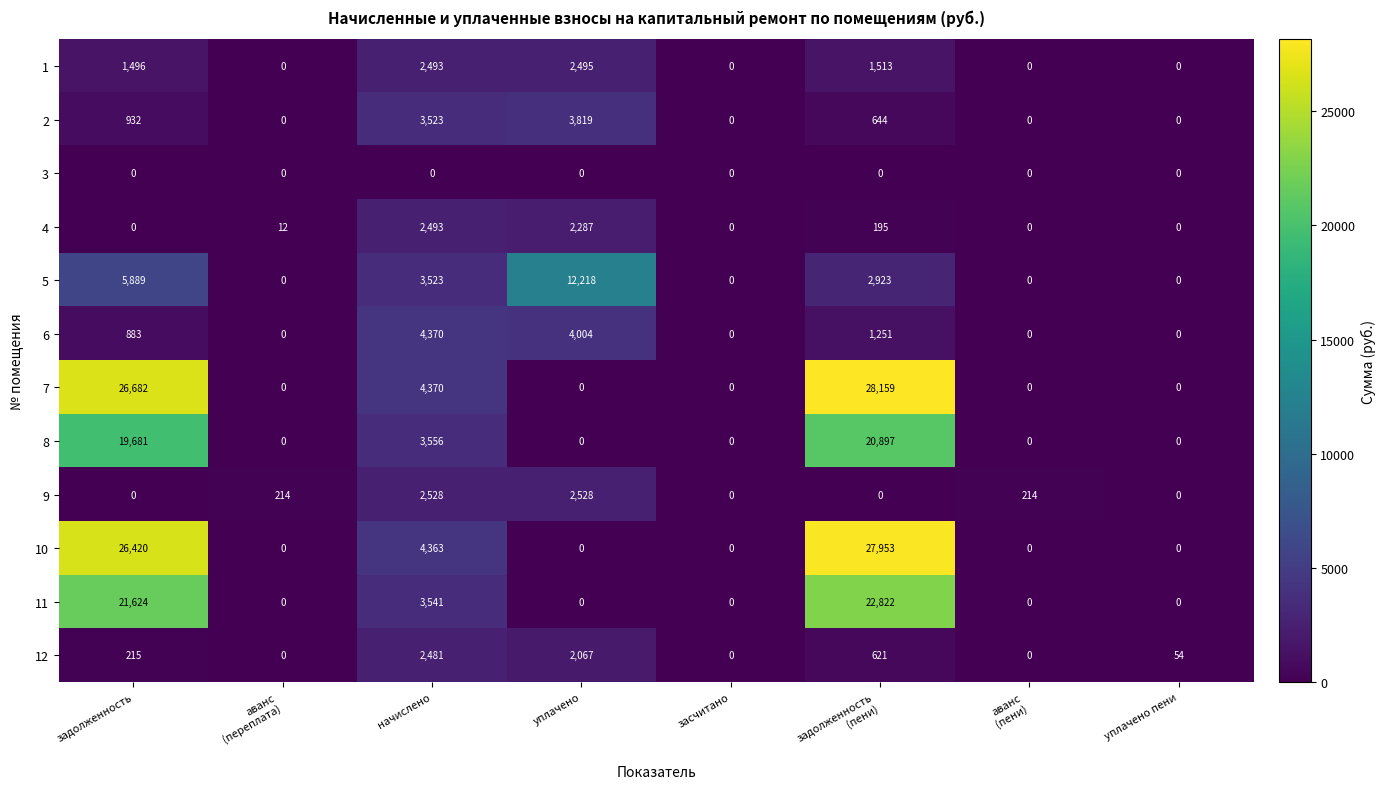

How many values in the 5 series are below 2923?

4